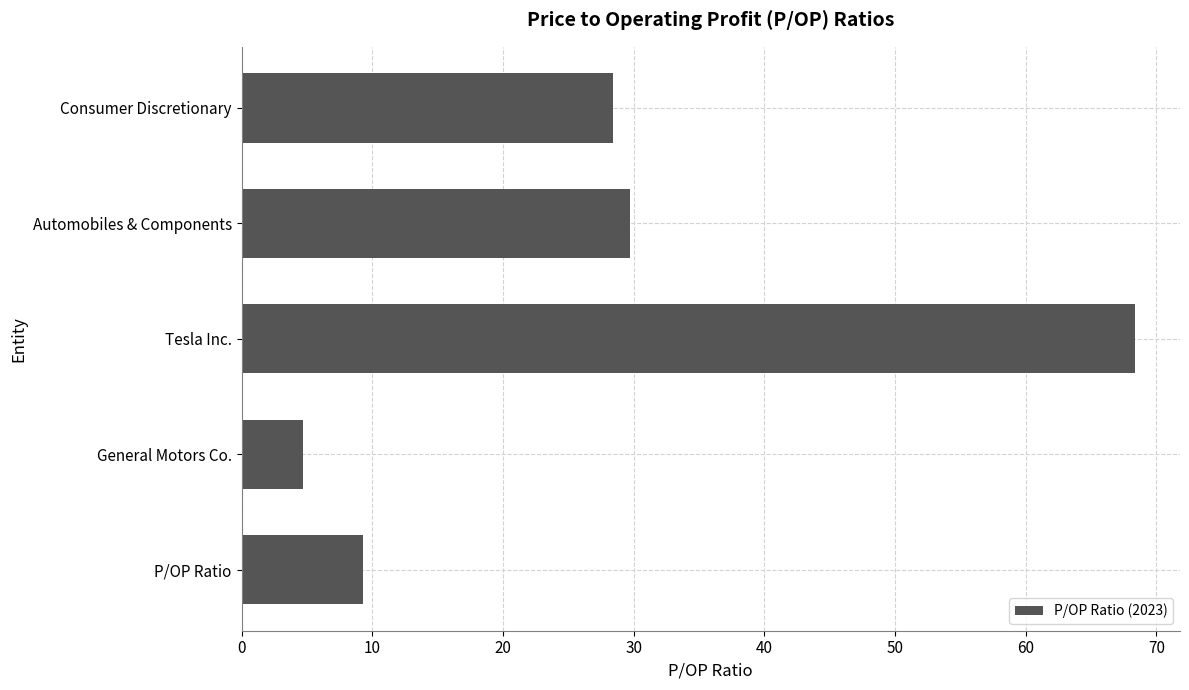

Reading bottom to top, extract all data points from this chart.

9.3	4.7	68.4	29.7	28.4